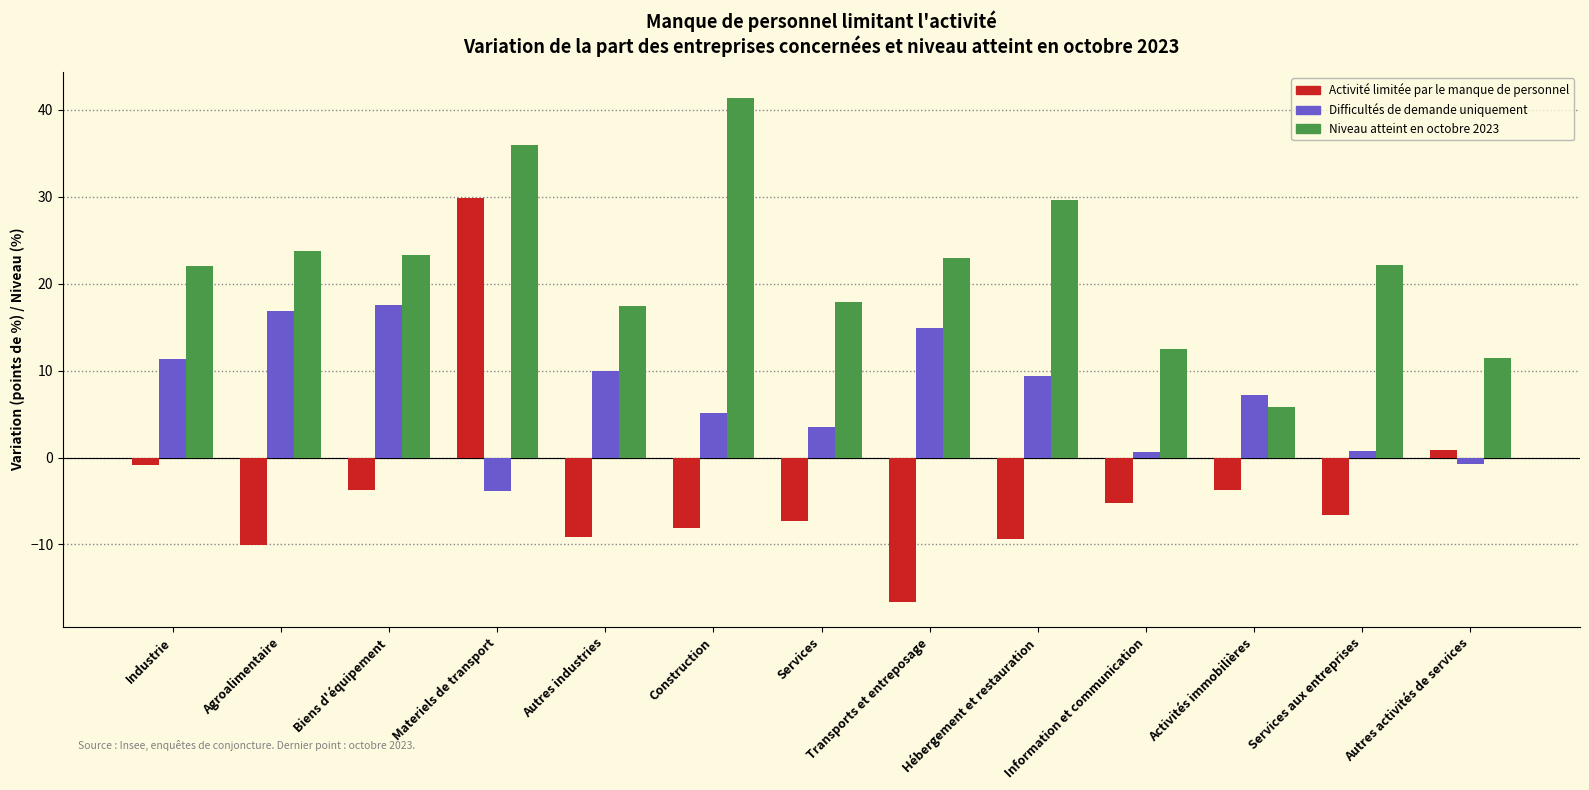

What is the difference between the second highest and second lowest values in the Activité limitée par le manque de personnel series?

11.0